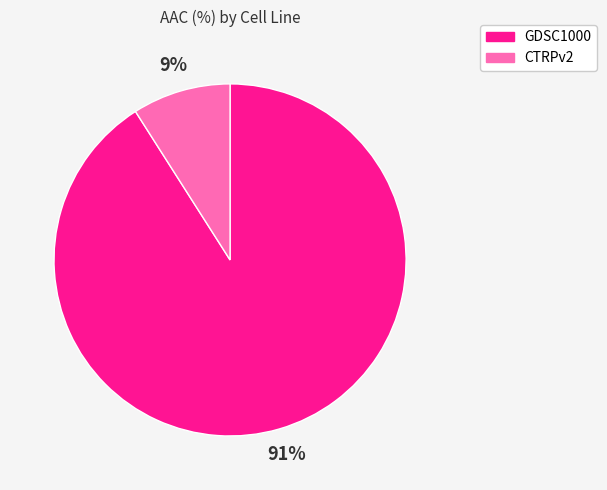

Does GDSC1000 represent more than half of the total?

Yes